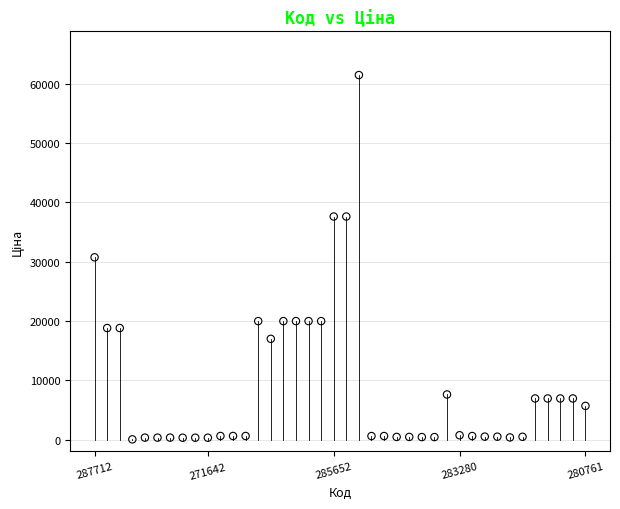

What is the range of Y values (max minus min)?

61402.2